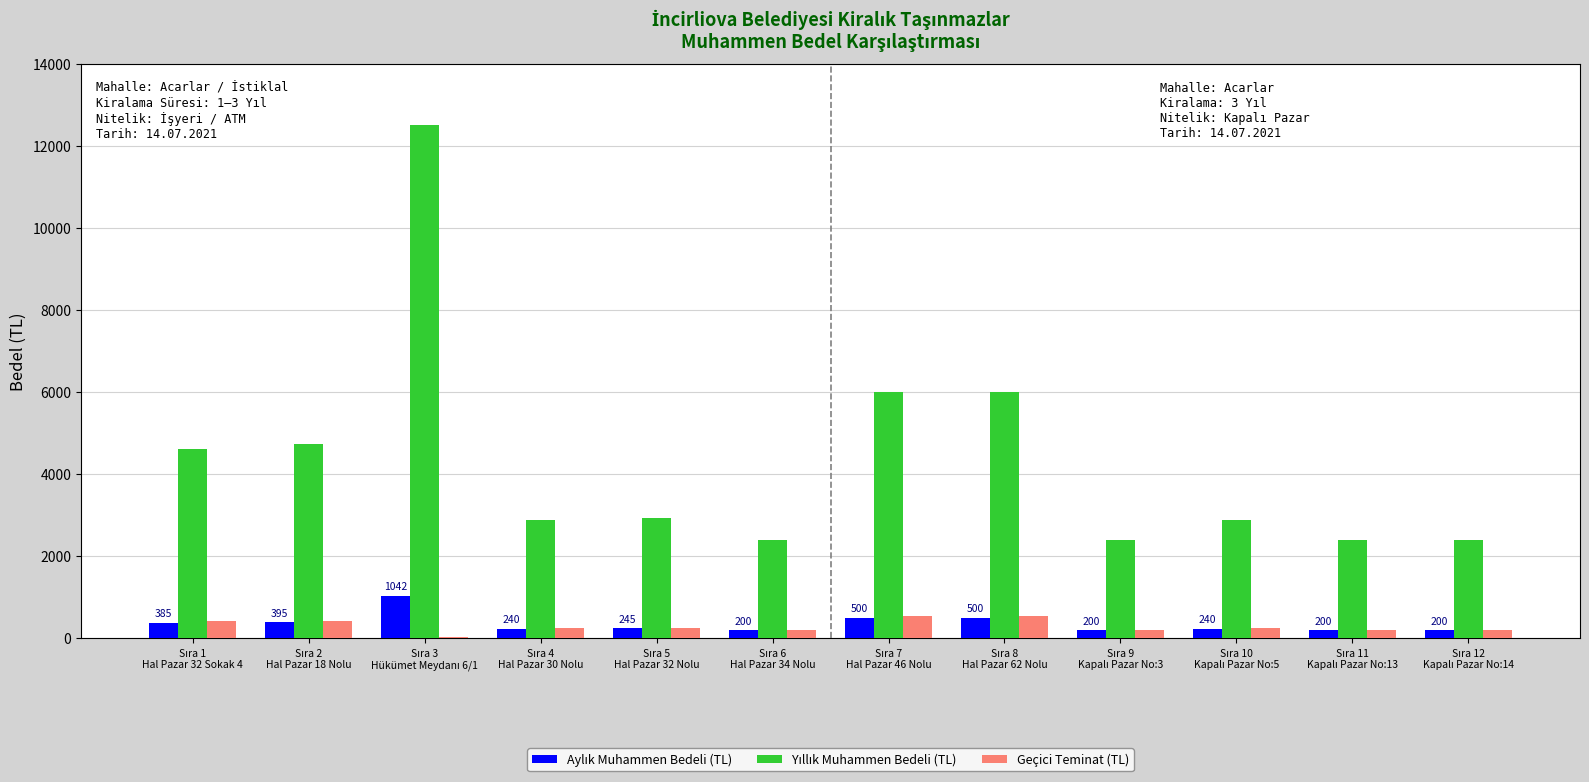

What is the greatest value displayed?

12504